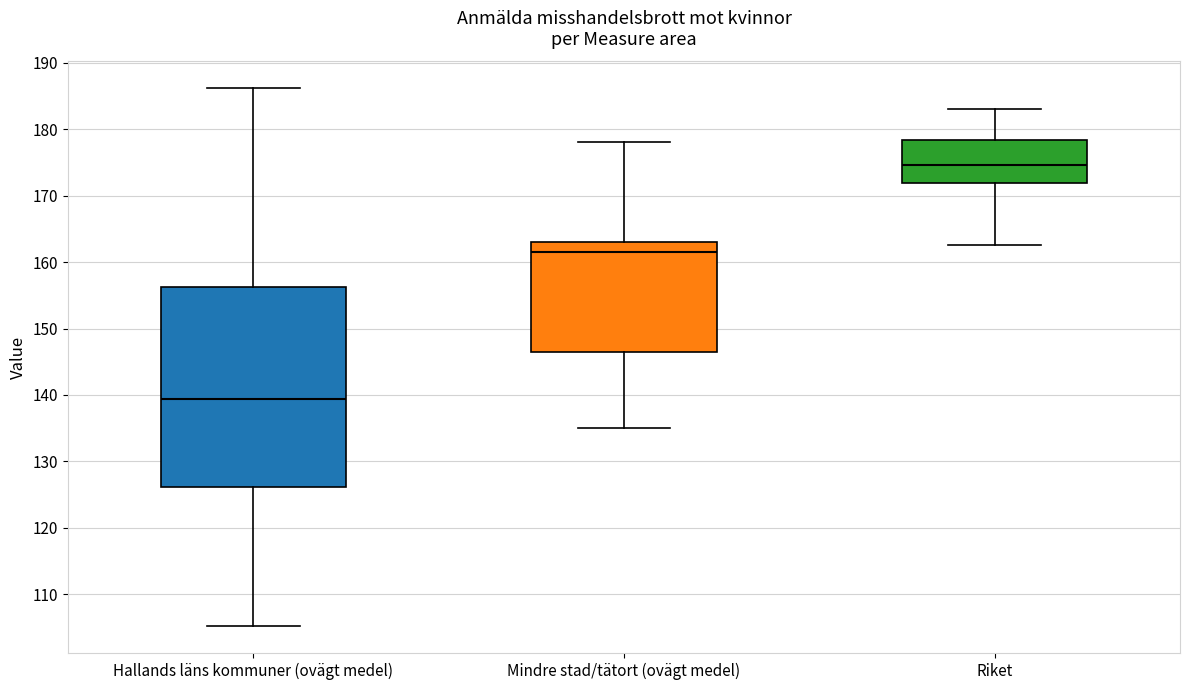

Reading left to right, transcribe this box plot: for each box, give where its median line is, the range the box spans, and where its two whiskers end, as read against the y-axis. The values are not printed on the chart, so give them approximately, as read against the axis.

Hallands läns kommuner (ovägt medel): median 139, box 126 to 156, whiskers 105 to 186
Mindre stad/tätort (ovägt medel): median 161, box 146 to 163, whiskers 135 to 178
Riket: median 175, box 172 to 178, whiskers 163 to 183